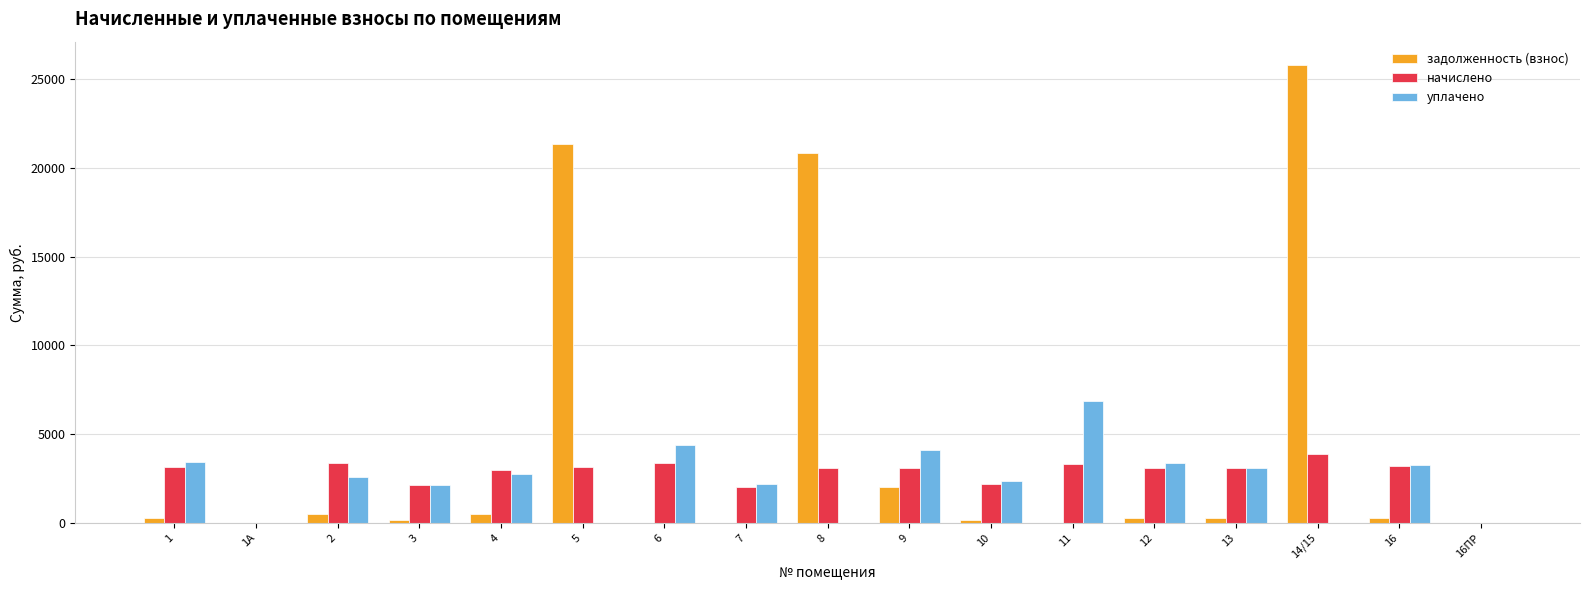

Which series has the largest range (max minus min)?

задолженность (взнос)